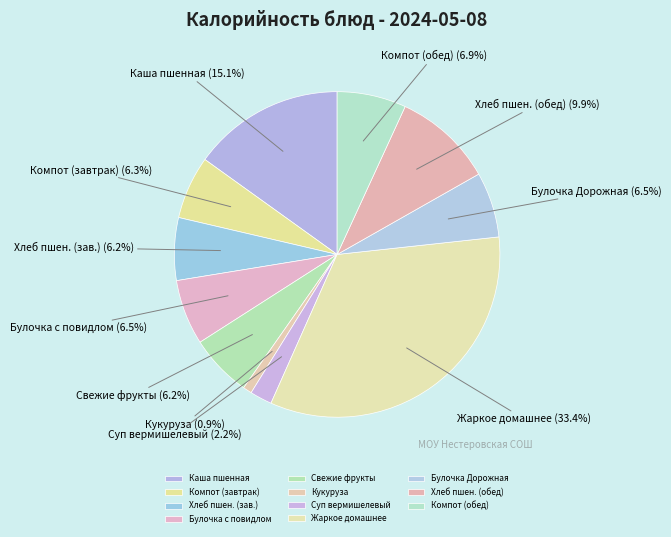

How many segments does this pie chart have?

11